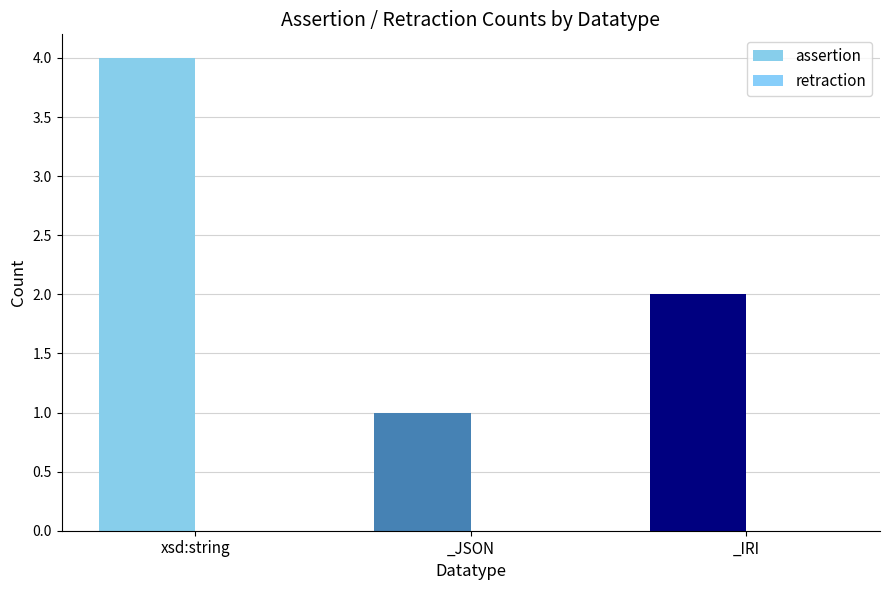

Between _JSON and _IRI, which is larger?

_IRI